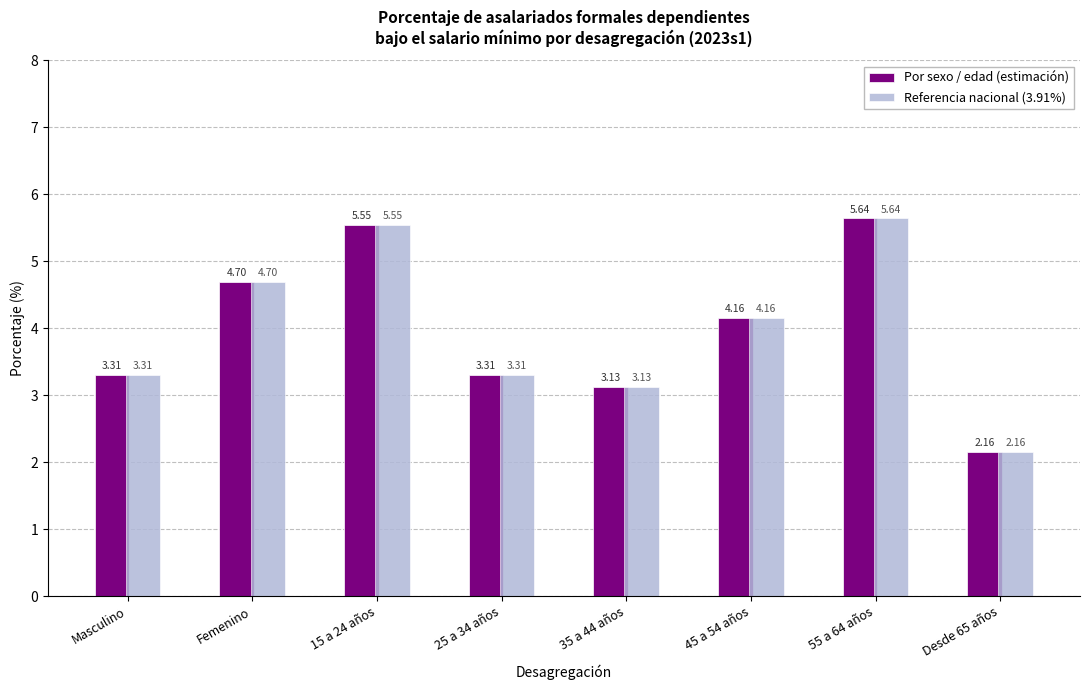

True or false: Por sexo / edad (estimación) has a value of 3.3 at Masculino.

True